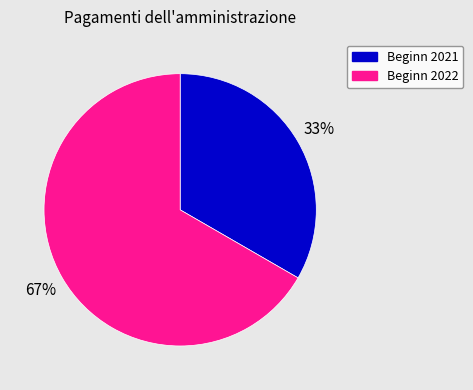

Which slice is the smallest?

Beginn 2021